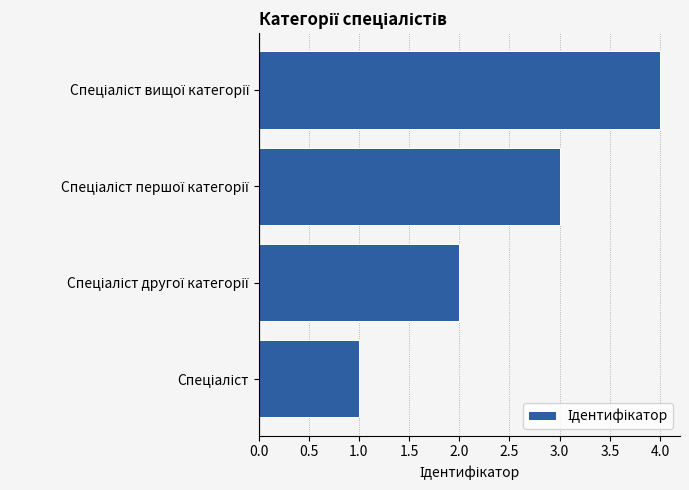

What is the difference between the maximum and minimum values?

3